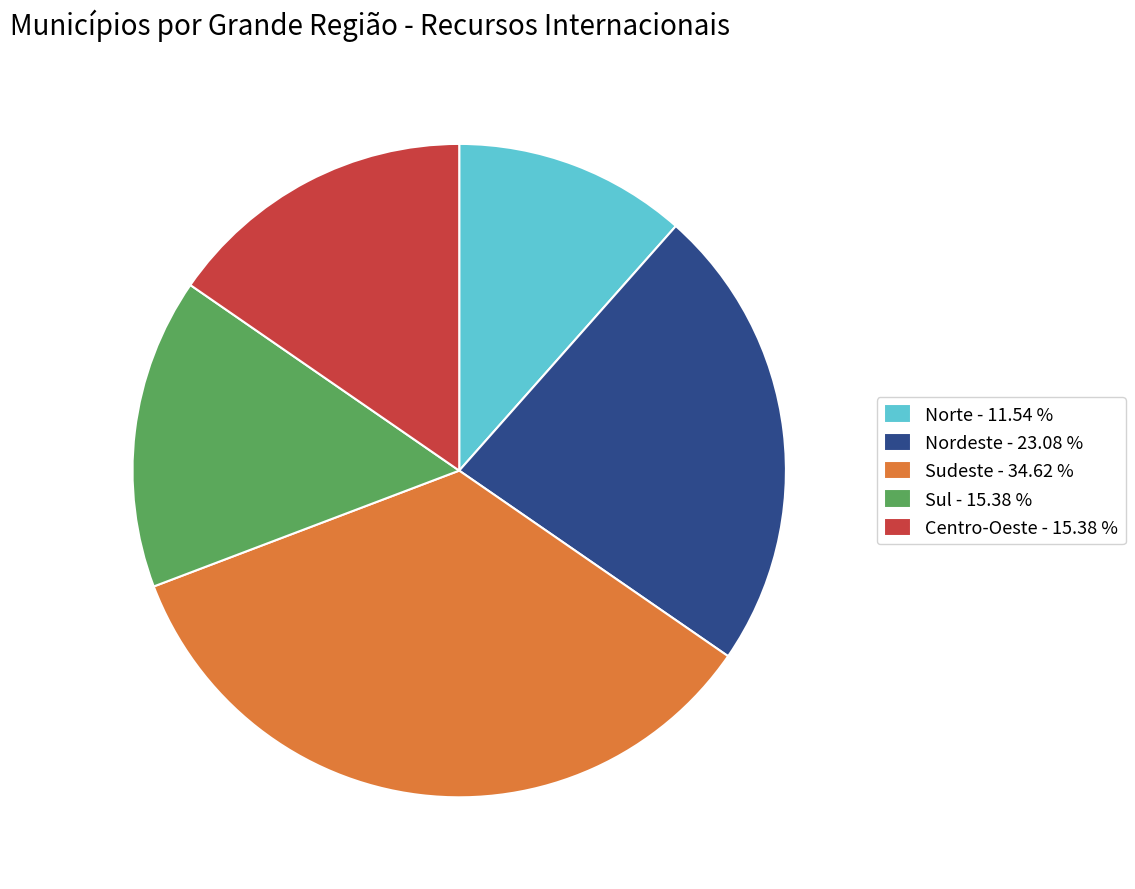

Is there a majority slice in this chart?

No